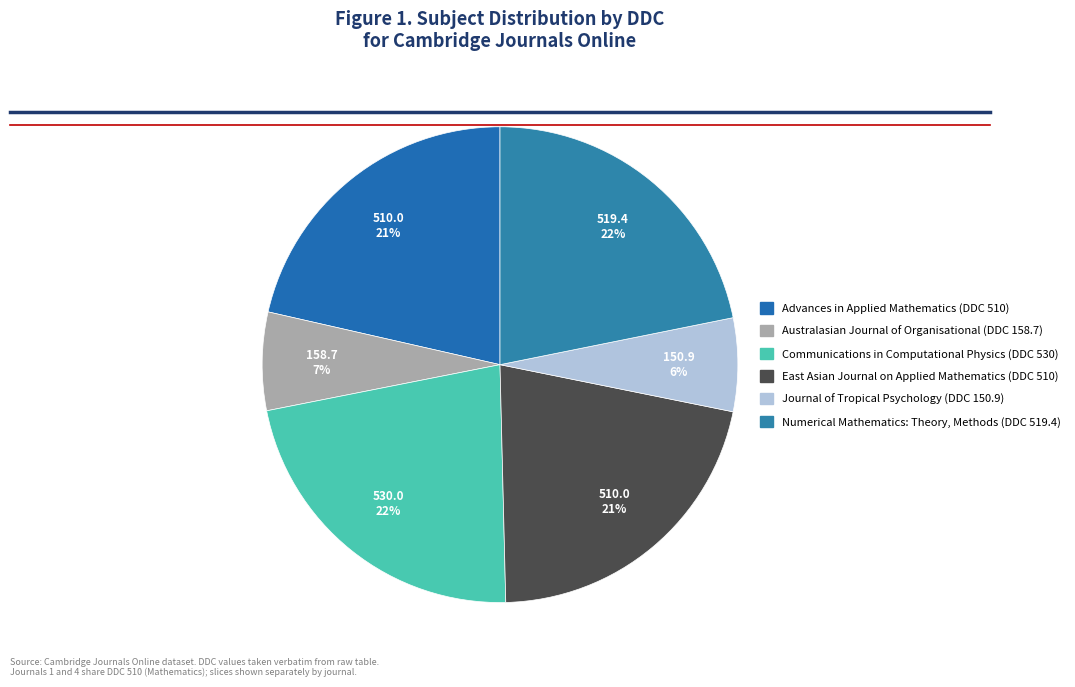

The Communications in Computational Physics (DDC 530) slice represents 22% of the pie. True or false?

True